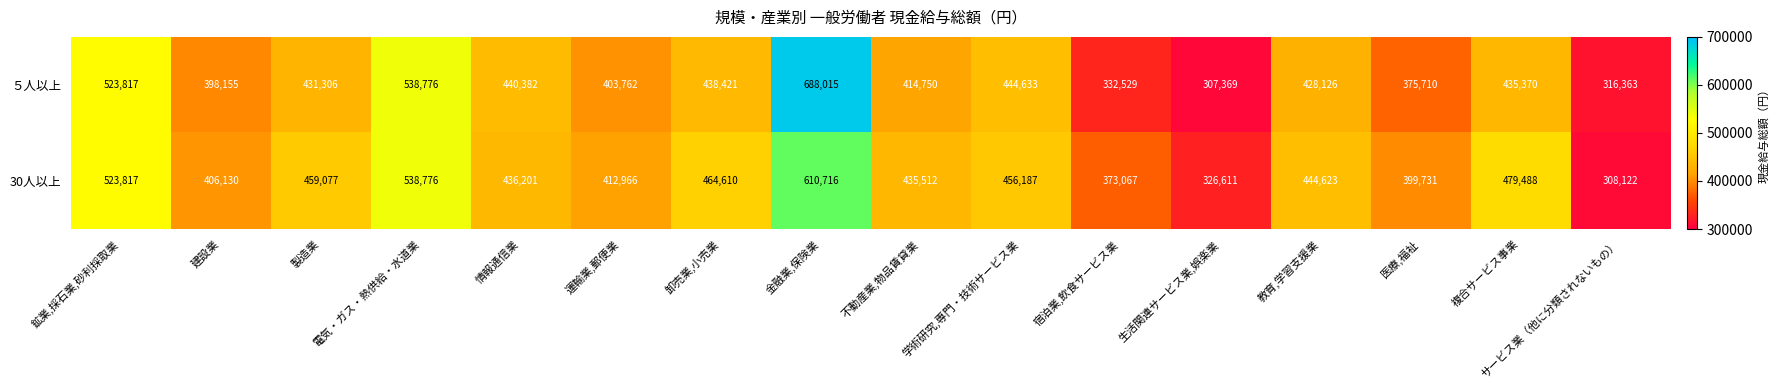

At 複合サービス事業, list the series in order from smallest to largest.

５人以上, 30人以上